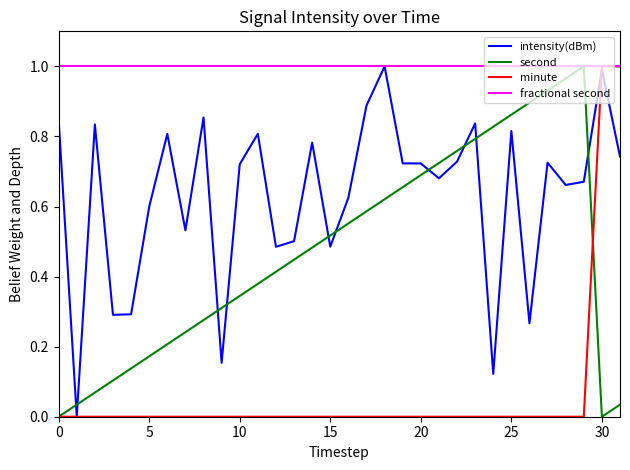

Rank the series by their average value, from highest to lowest.

fractional second, intensity(dBm), second, minute